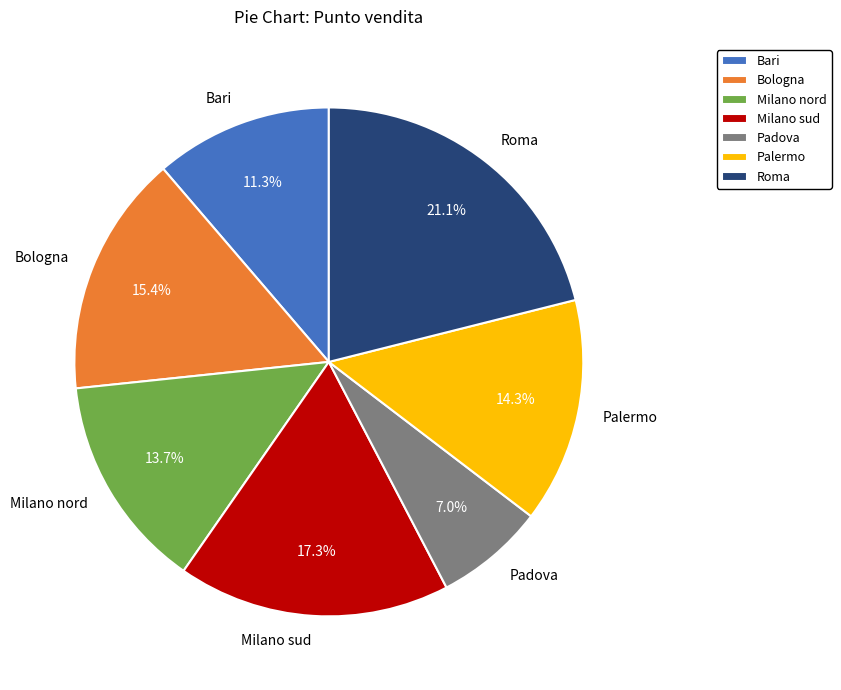

Rank the categories by value from highest to lowest.

Roma, Milano sud, Bologna, Palermo, Milano nord, Bari, Padova